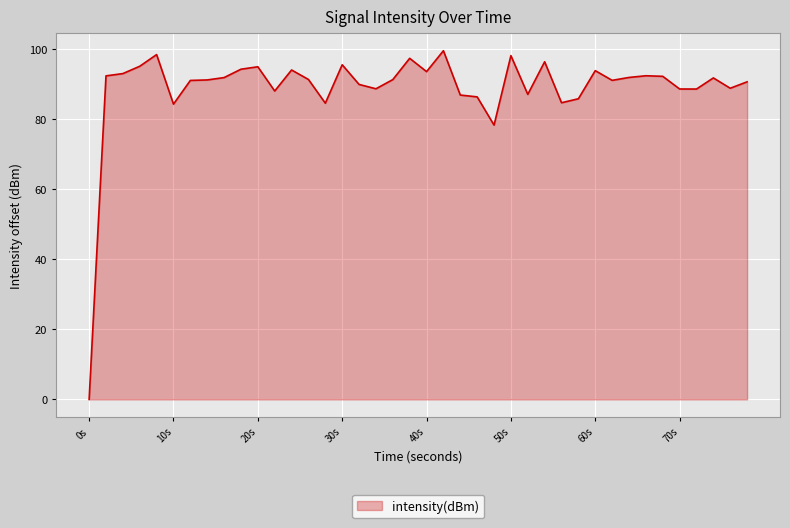

What is the maximum value shown in the chart?

99.6